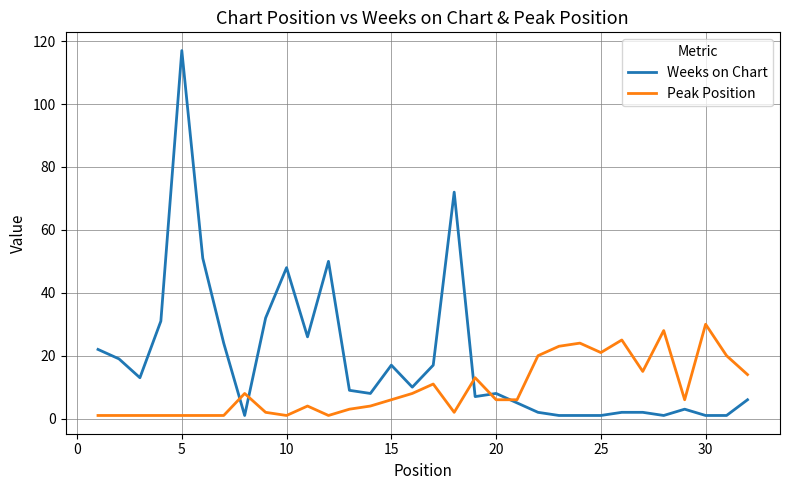

Which series has the largest total across all categories?

Weeks on Chart